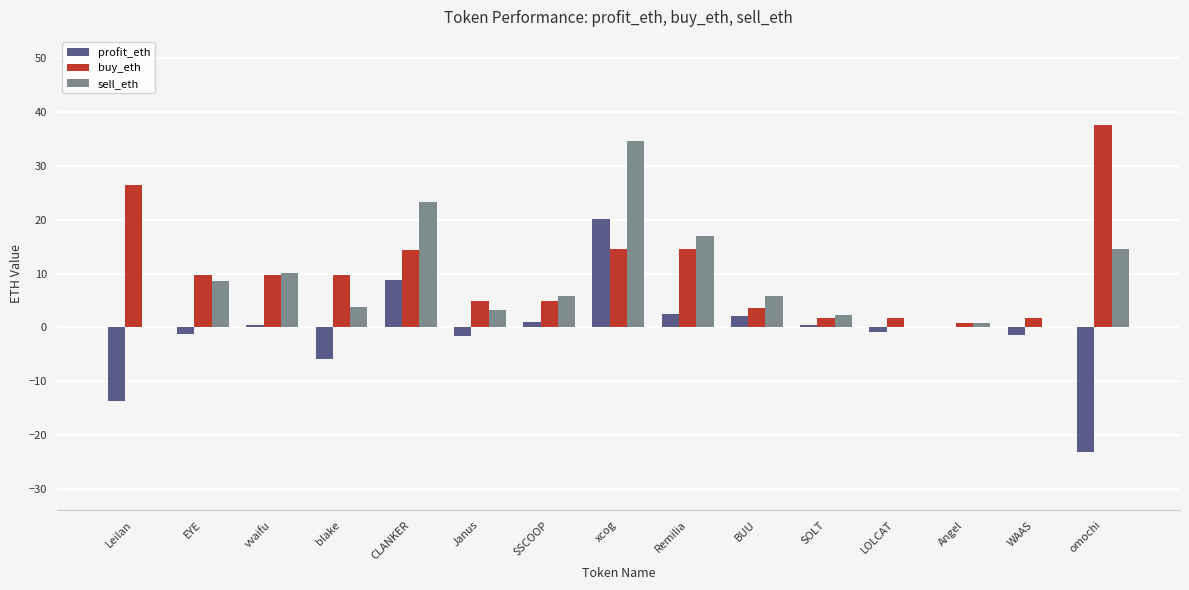

What is the maximum value shown in the chart?

37.6